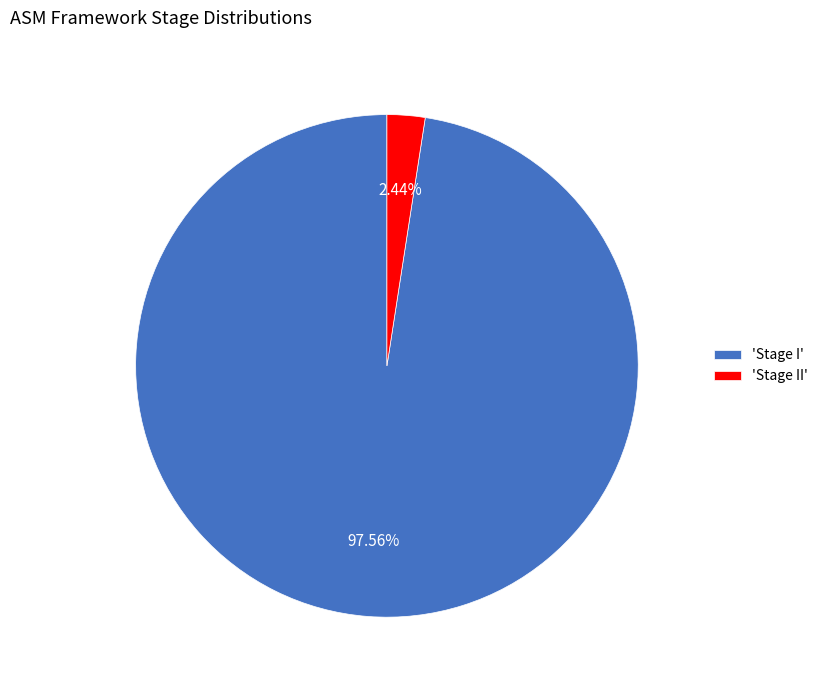

Rank the categories by value from lowest to highest.

'Stage II', 'Stage I'